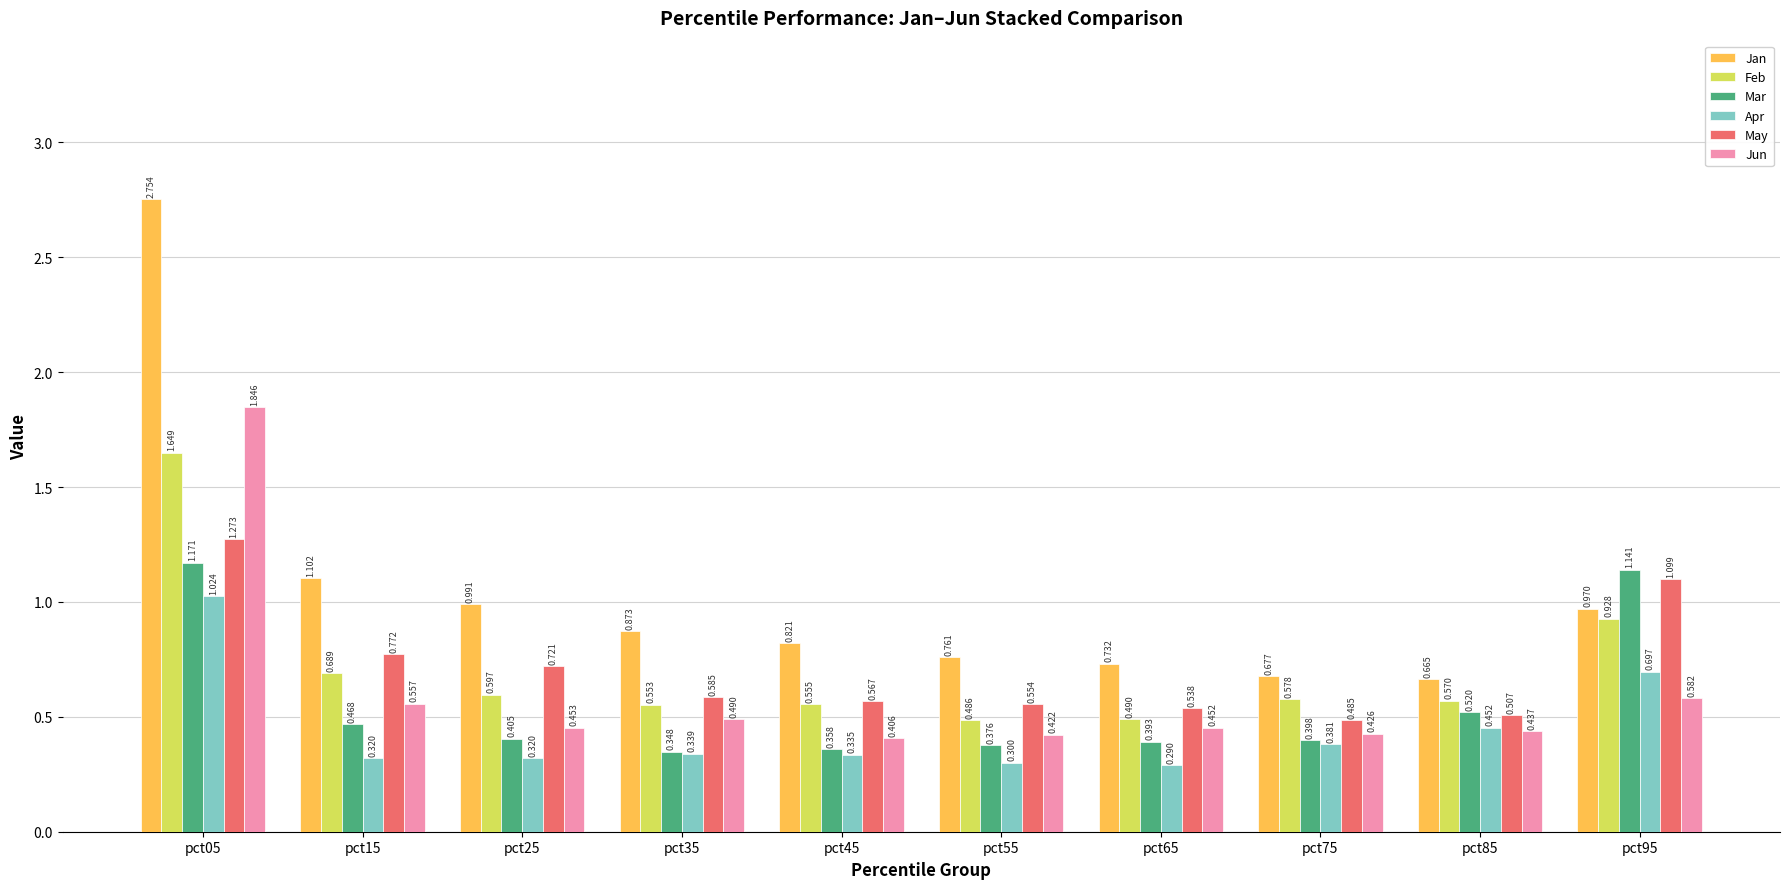

What is the difference between the maximum and minimum values in the Jun series?

1.4